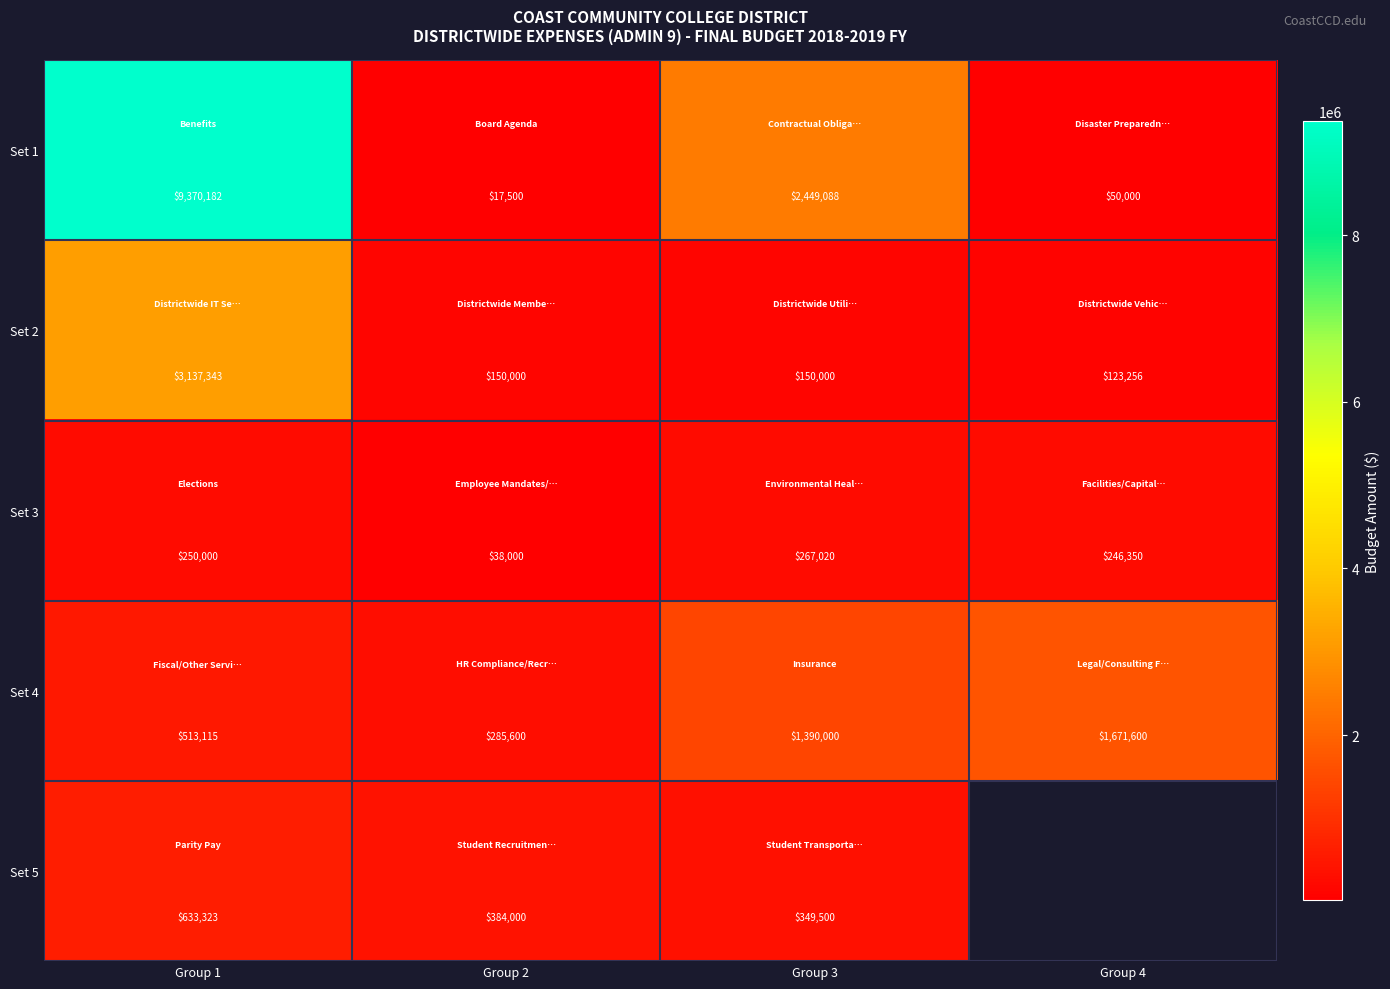

At which label does Set 2 reach its minimum?

Group 4